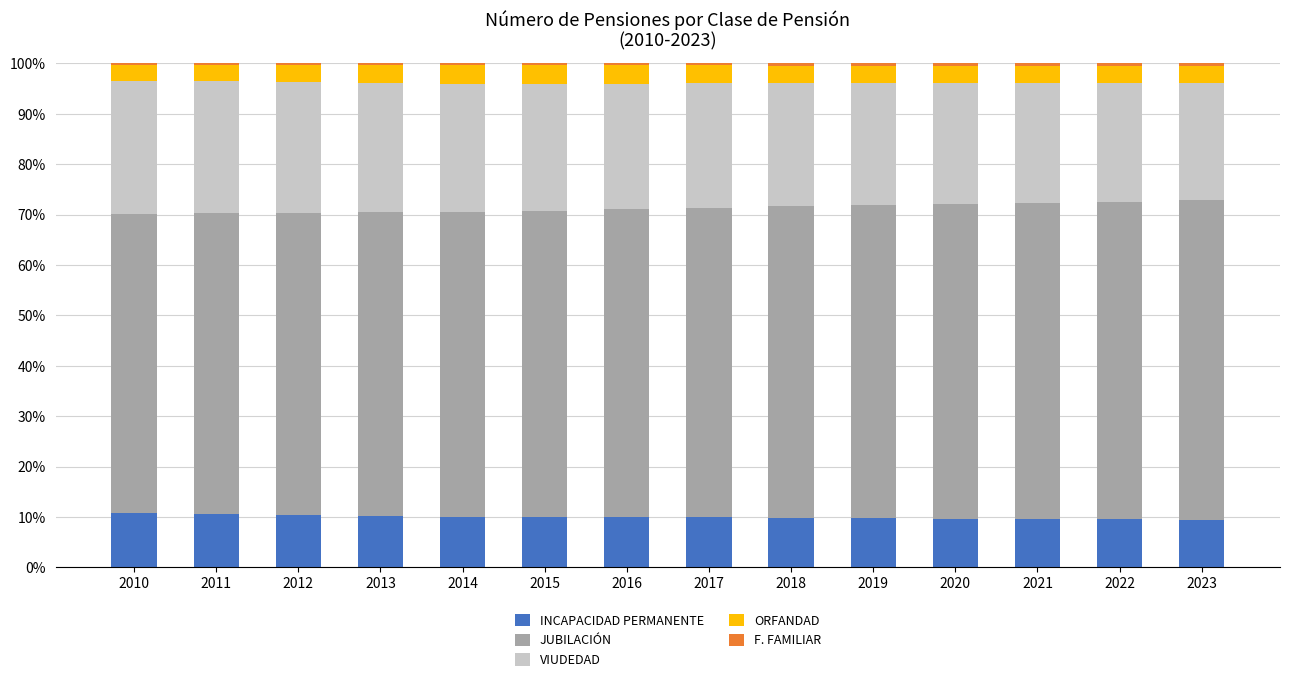

Are the bars horizontal?

No